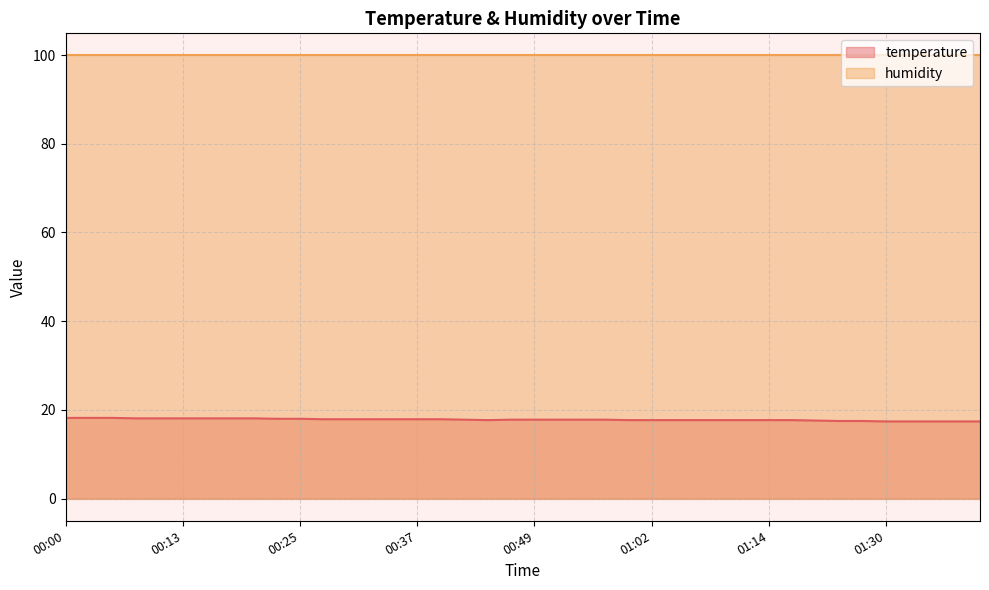

How many series are shown in this chart?

2